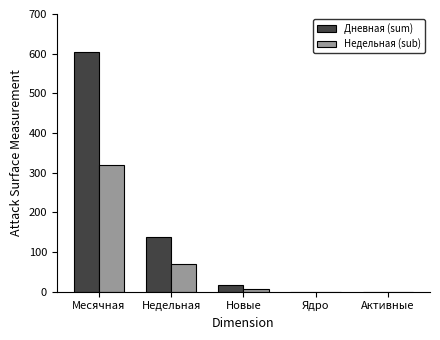

Read the Дневная (sum) value at Месячная, to the nearest 100.

600